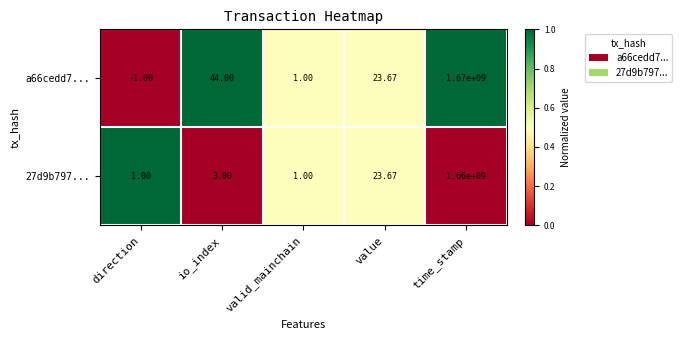

Which label corresponds to the smallest value in the chart?

direction